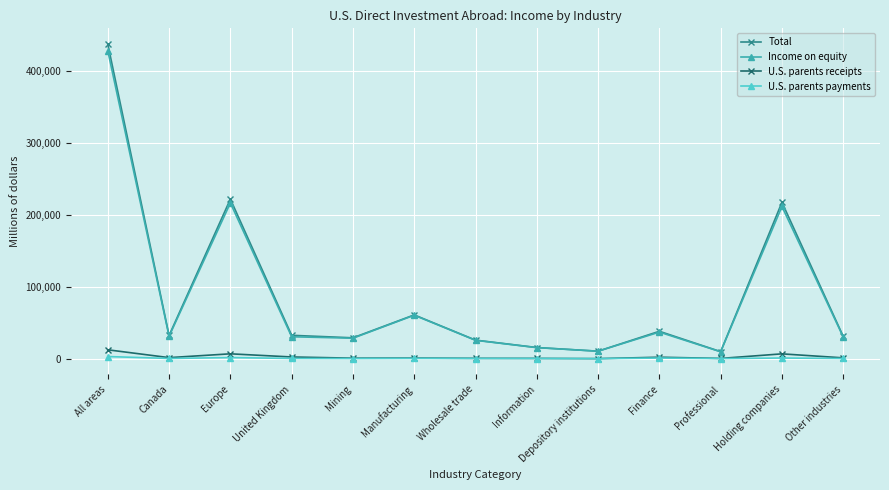

True or false: U.S. parents payments has more than 0 points higher than both neighbors.

True